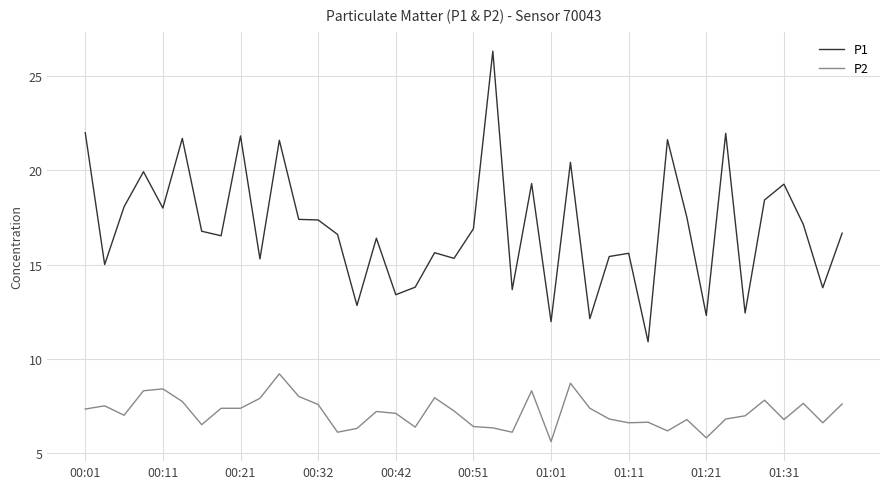

List the series in order of their peak value, lowest first.

P2, P1